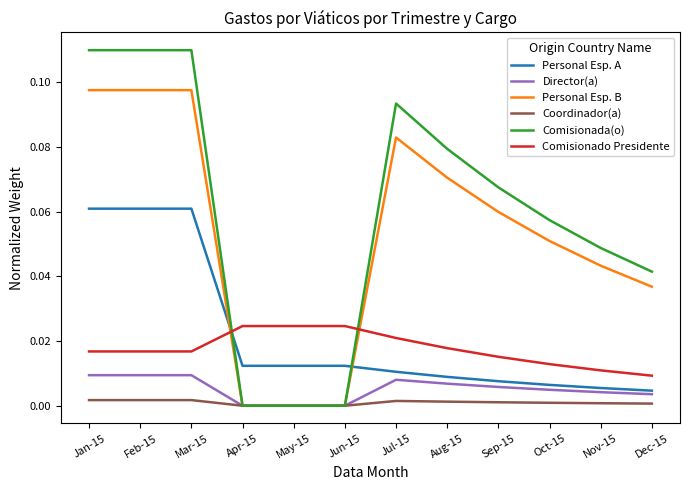

At how many categories does at least one series exceed 0?

12